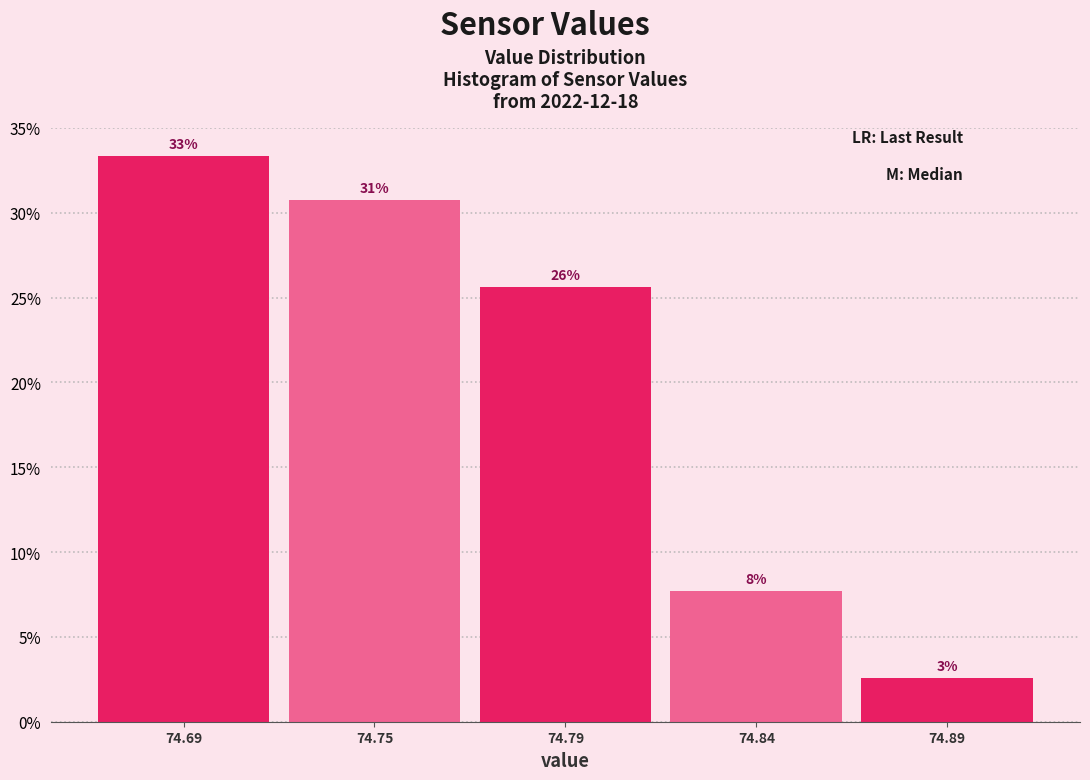

Does the chart contain any negative values?

No